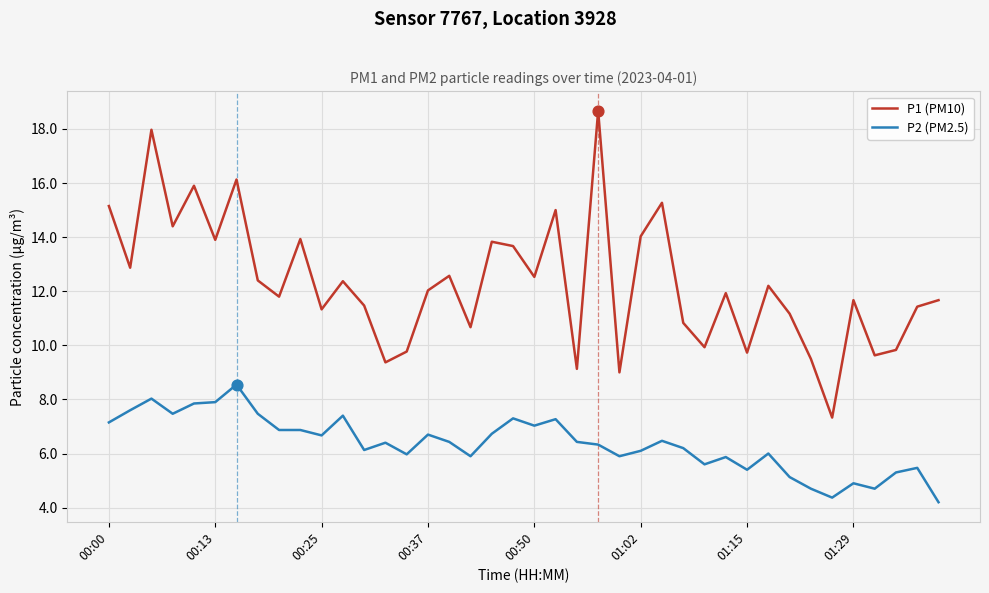

At how many categories does at least one series exceed 8?

39